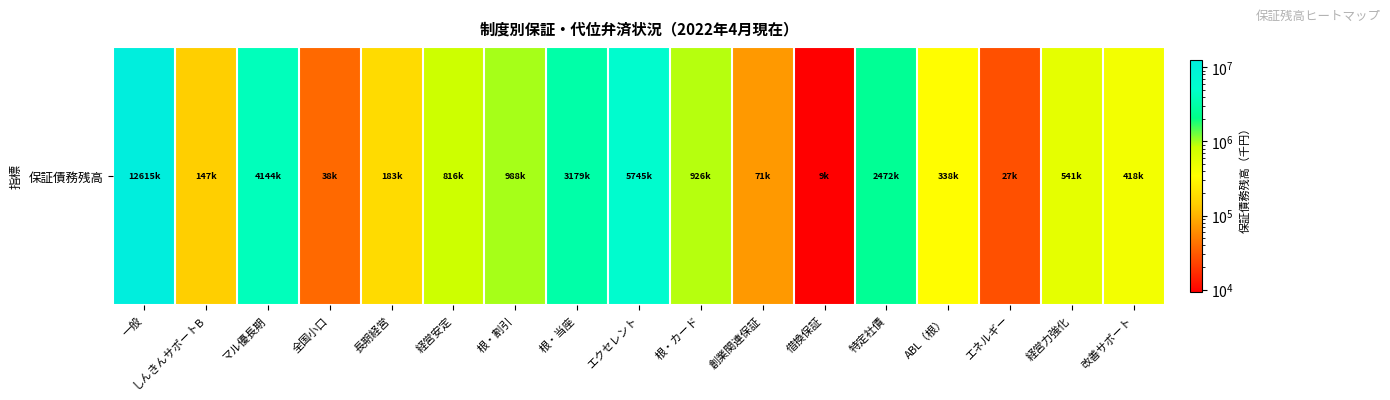

What is the ratio of the value at 一般 to the value at 経営力強化?

23.3